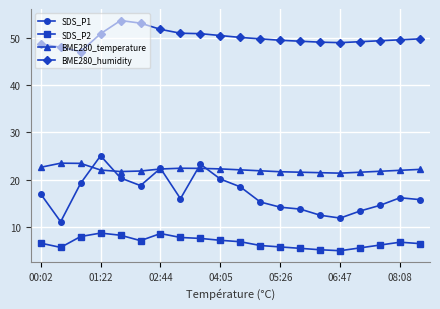

What is the average value of the BME280_humidity series?

50.0